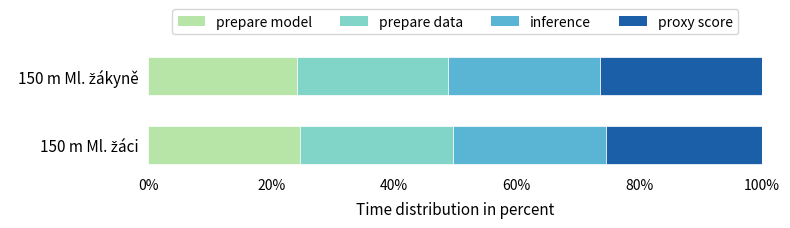

What is the lowest value of the prepare model series?

24.2